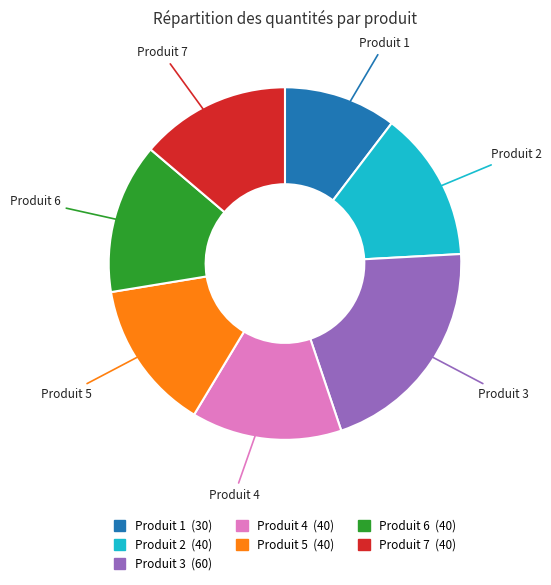

What is the largest slice in the pie chart?

Produit 3